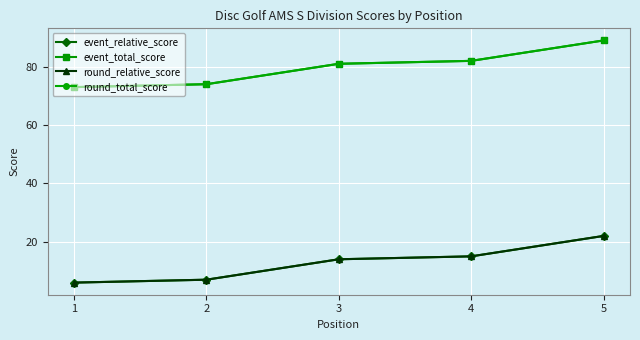

True or false: event_relative_score and round_relative_score cross at least once.

False